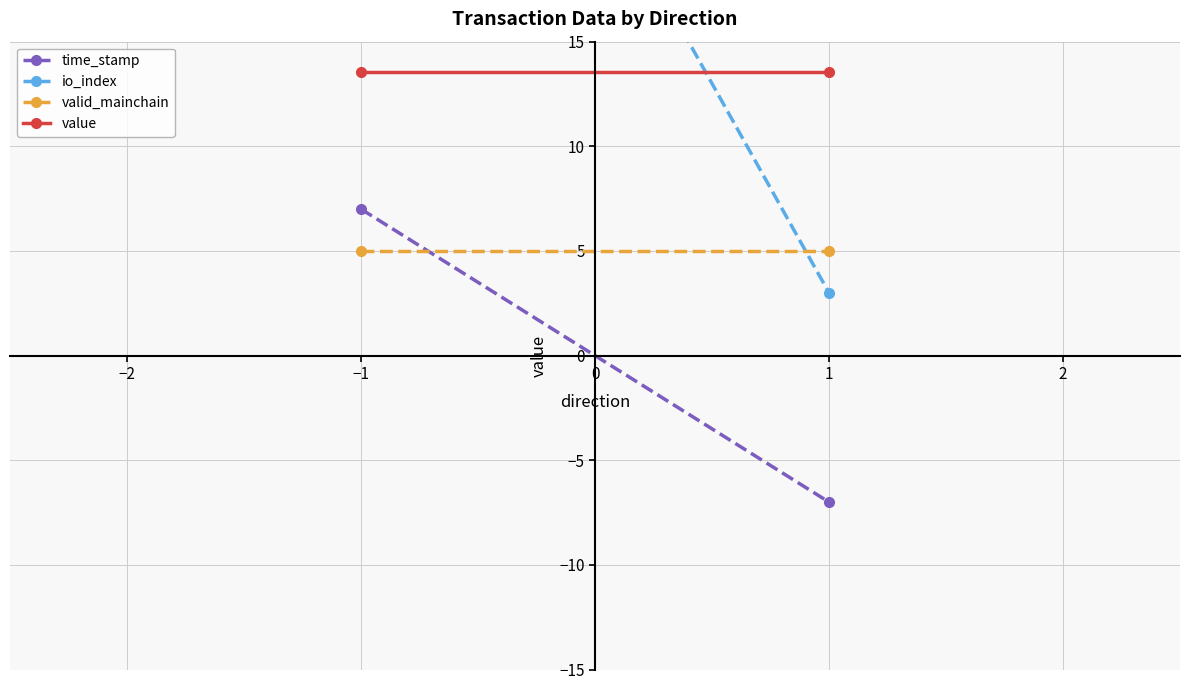

Which series has the largest total across all categories?

io_index